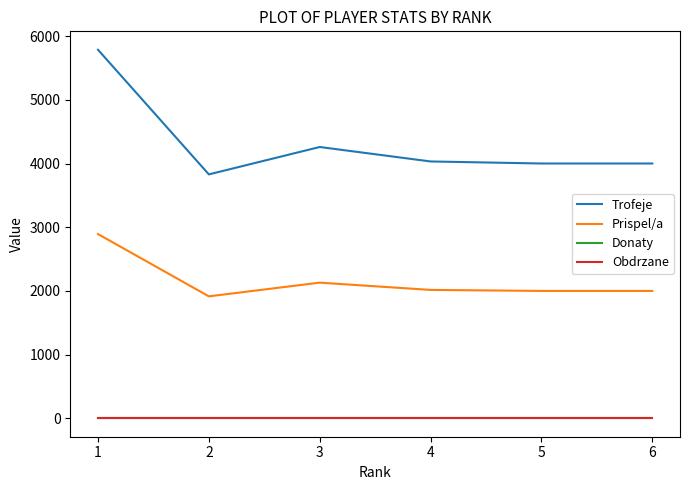

List the series in order of their peak value, lowest first.

Donaty, Obdrzane, Prispel/a, Trofeje